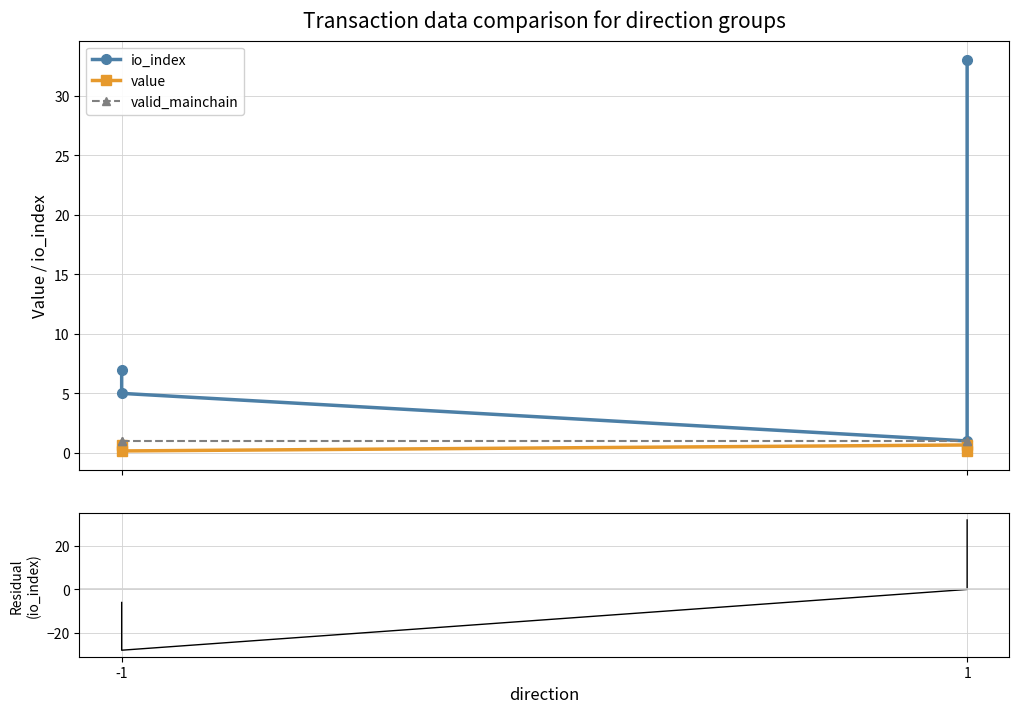

True or false: io_index has a value of 1.0 at 1.

True